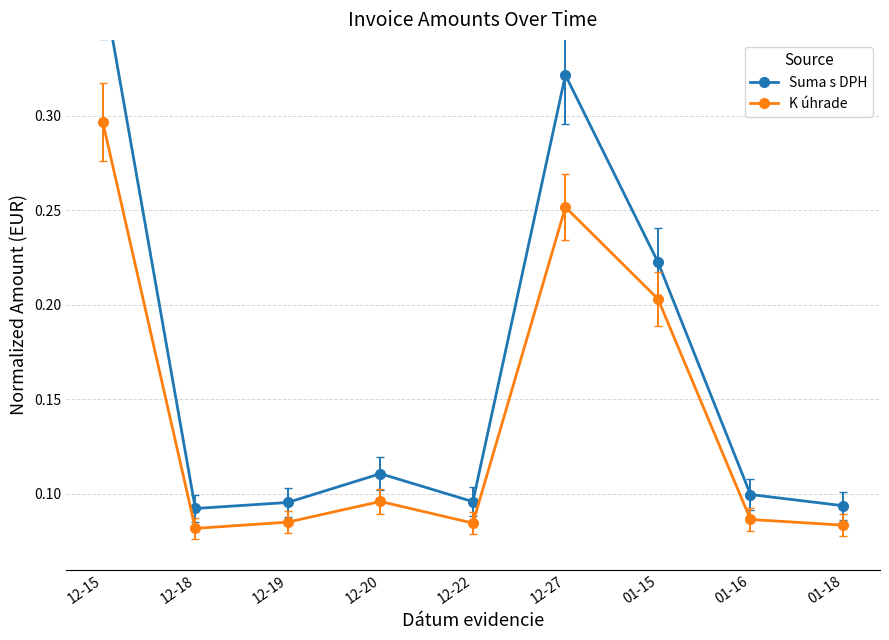

At which category does Suma s DPH reach its first local valley?

12-18